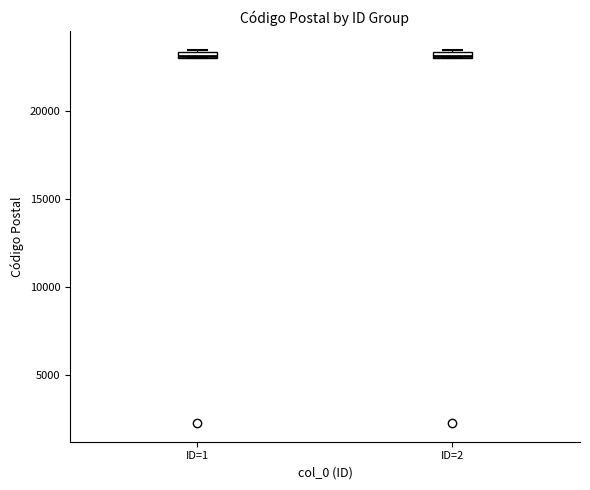

Where is the lower edge of the box for ID=1 on the y-axis? The values are not printed on the chart, so give them approximately, as read against the axis.

23000